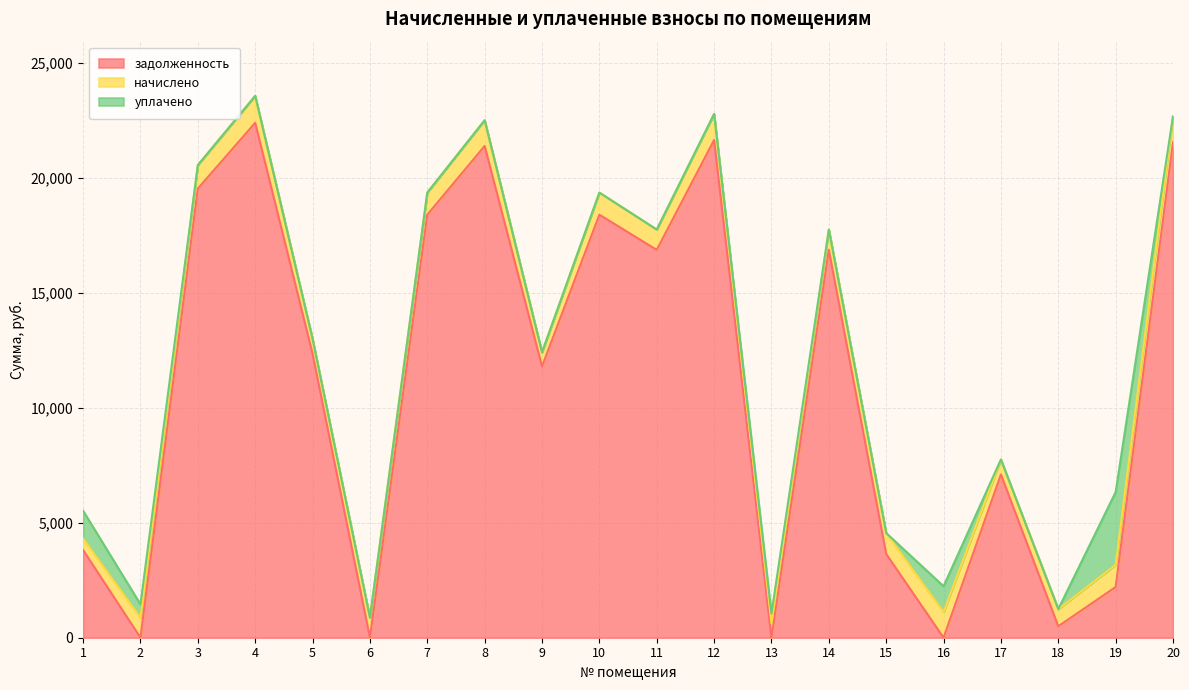

What is the difference between the highest and lowest values at 2?

870.9